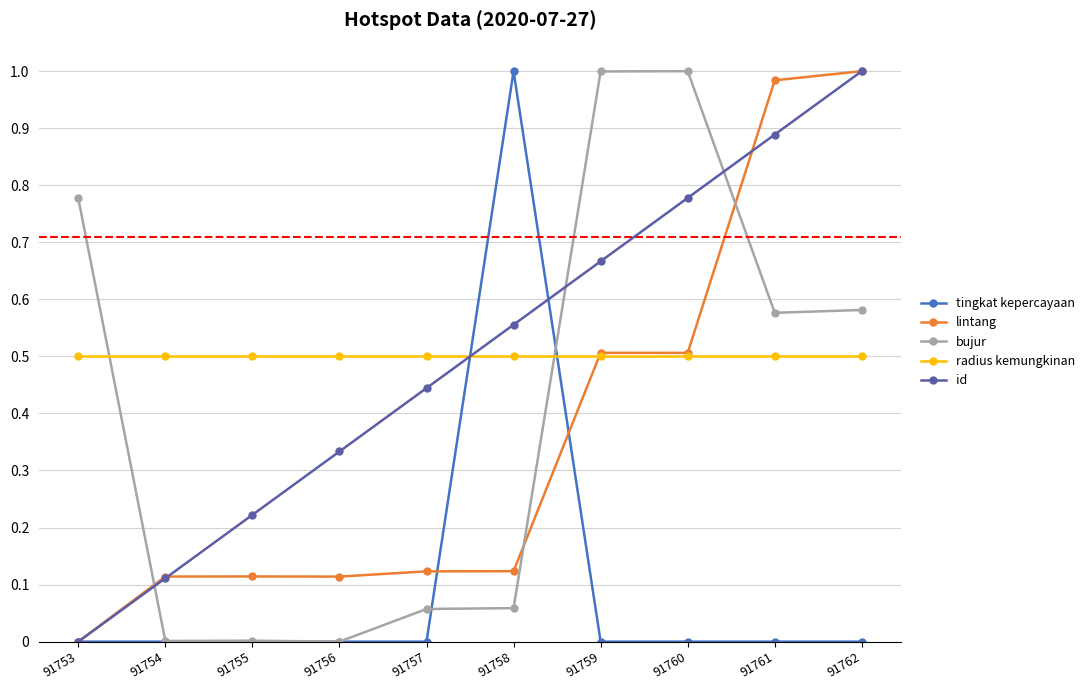

After their last crossing, which series has the higher values: bujur or tingkat kepercayaan?

bujur